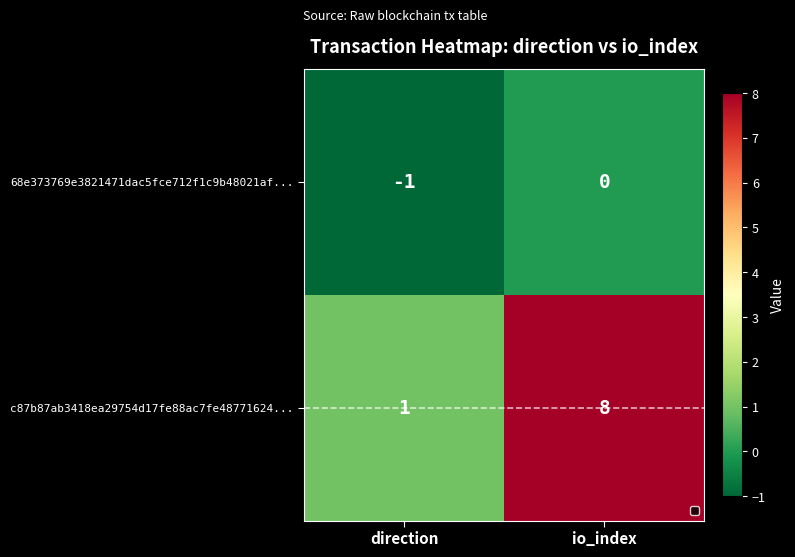

What is the difference between the c87b87ab3418ea29754d17fe88ac7fe48771624... values at io_index and direction?

7